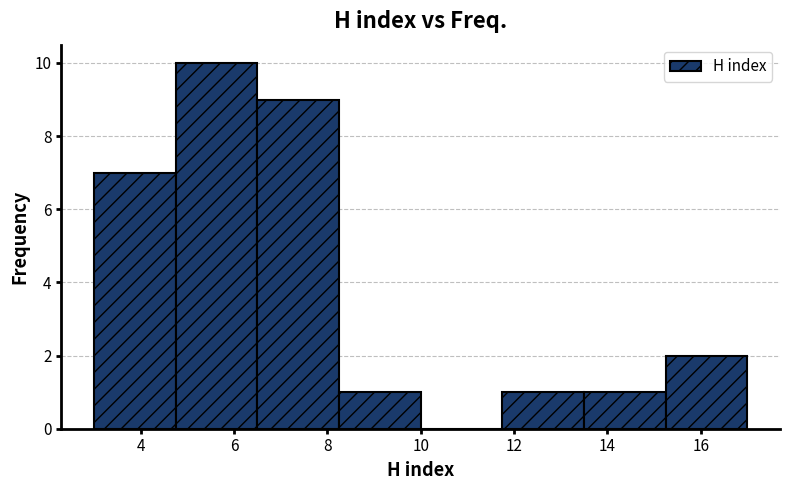

How tall is the bar that spans 3.00 to 4.75 on the x-axis? Neither the bar edges nor the heights are printed on the chart, so give them approximately, as read against the axes.

7